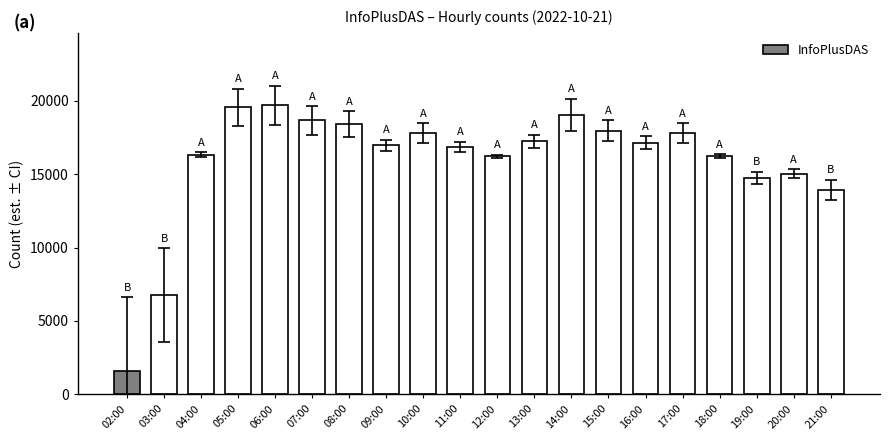

What is the change in value from 03:00 to 15:00?

+11178